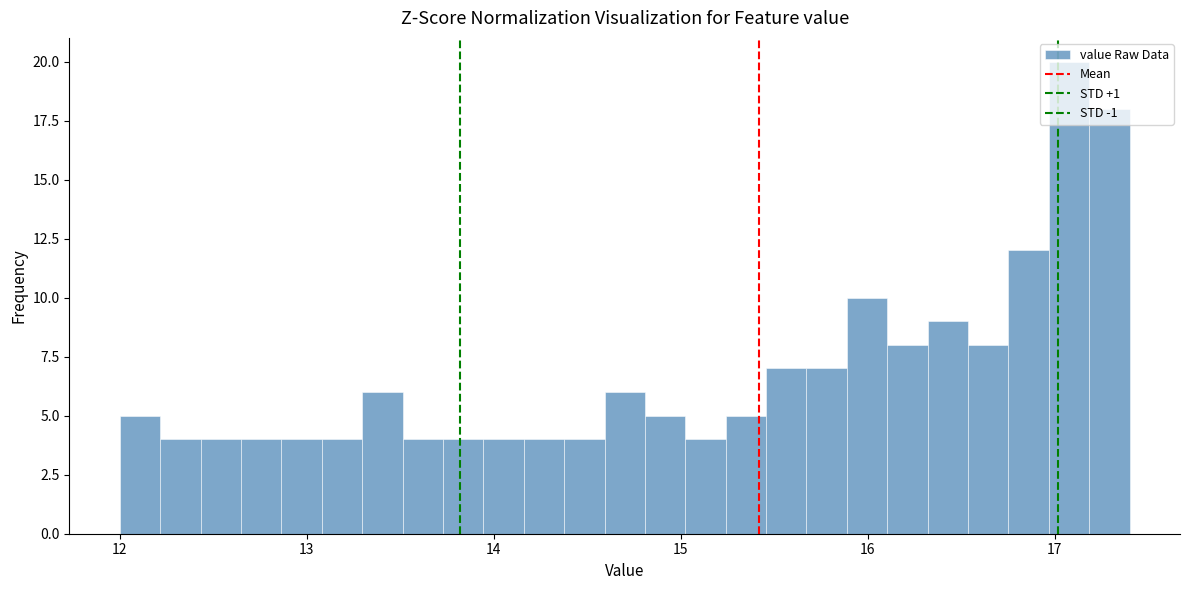

Around what value on the x-axis is the tallest bar? Give the approximate position of its centre, as read against the axis.

17.1